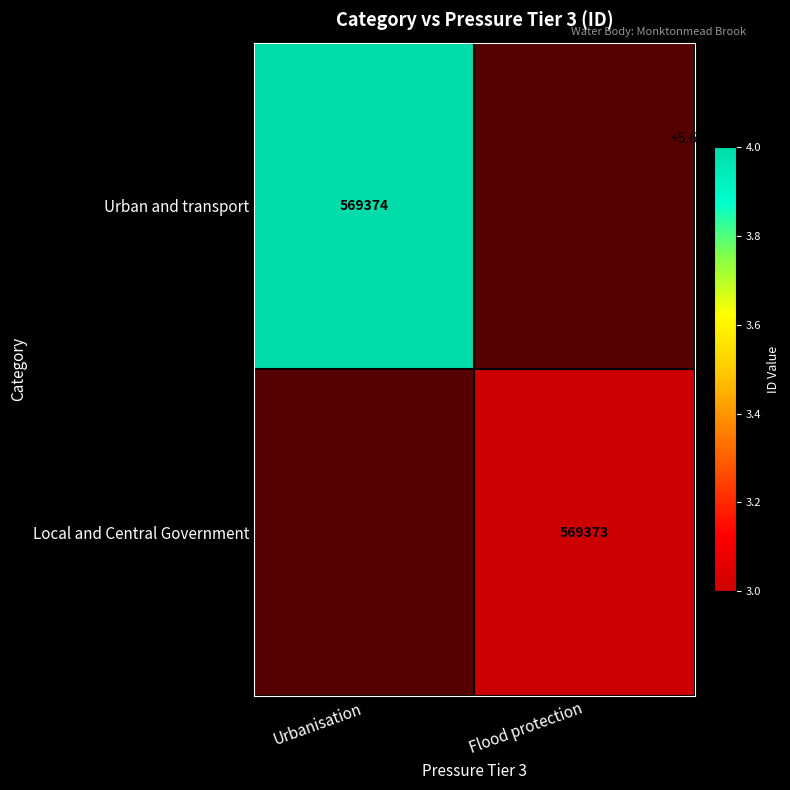

At how many categories does at least one series exceed 569373?

1